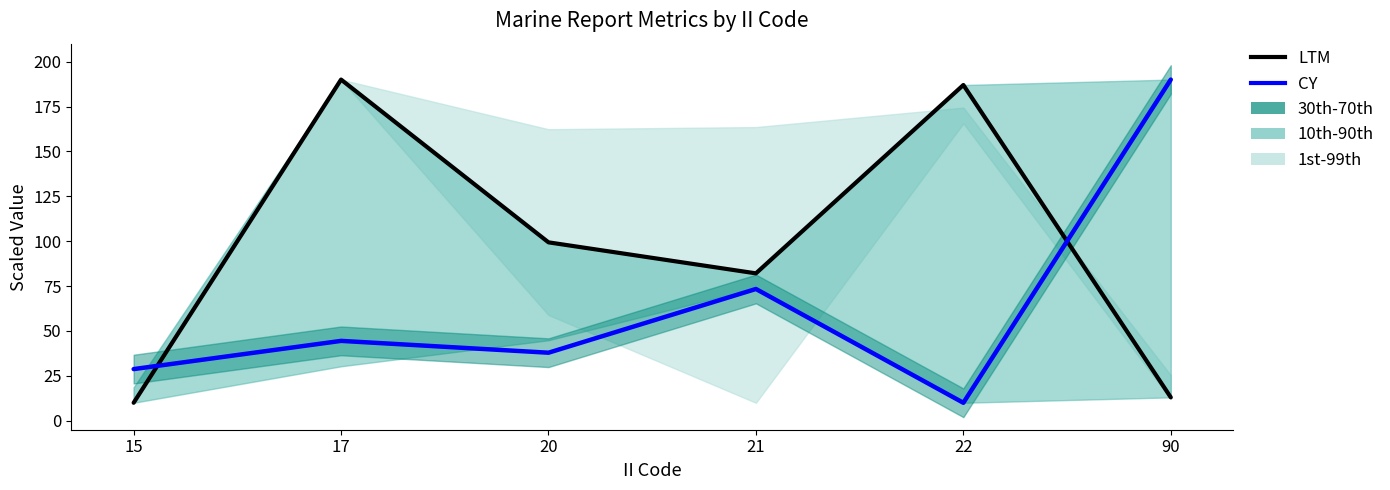

Which category has the lowest value in the CY series?

22